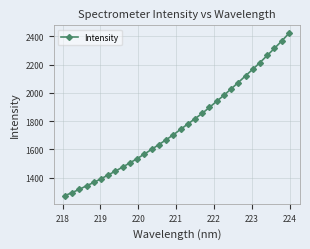

What is the smallest value displayed?

1272.6